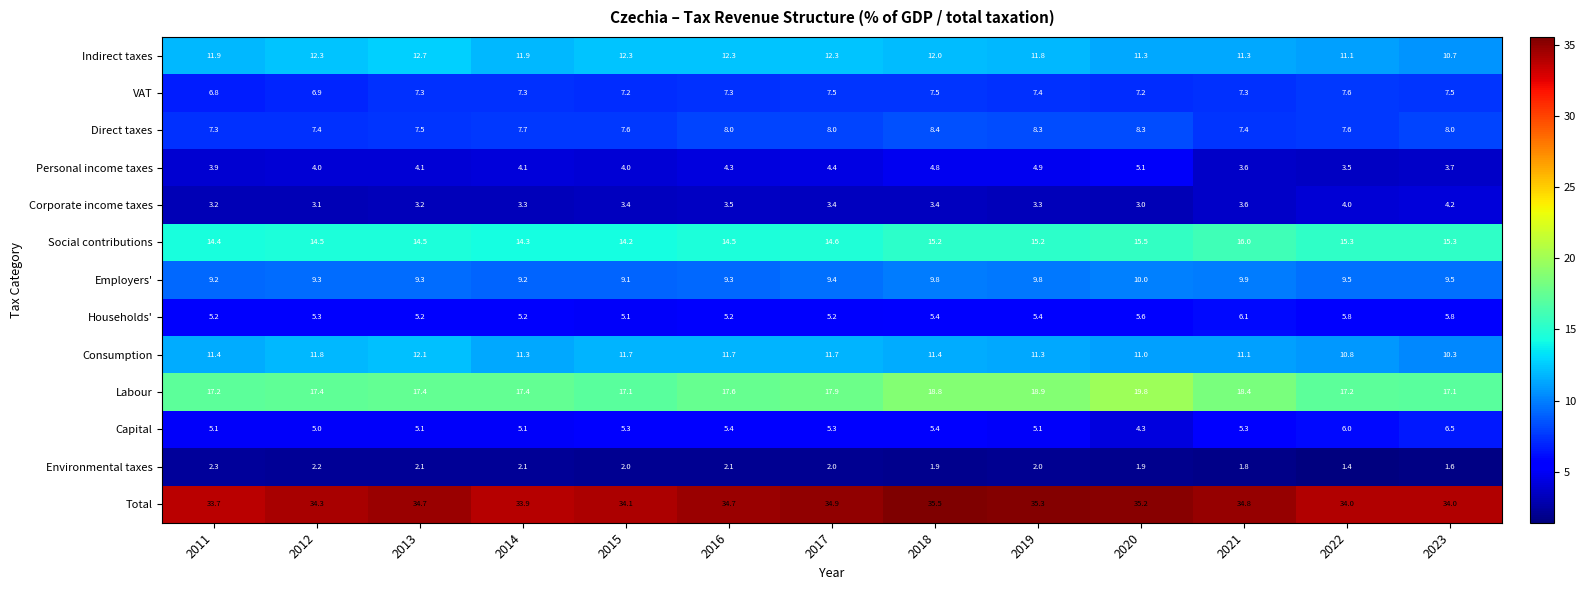

What is the sum of all Consumption values?

147.6